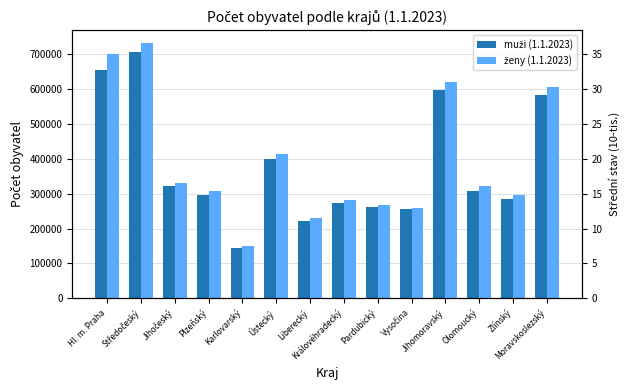

What is the difference between the maximum and second lowest values in the ženy (1.1.2023) series?

503464